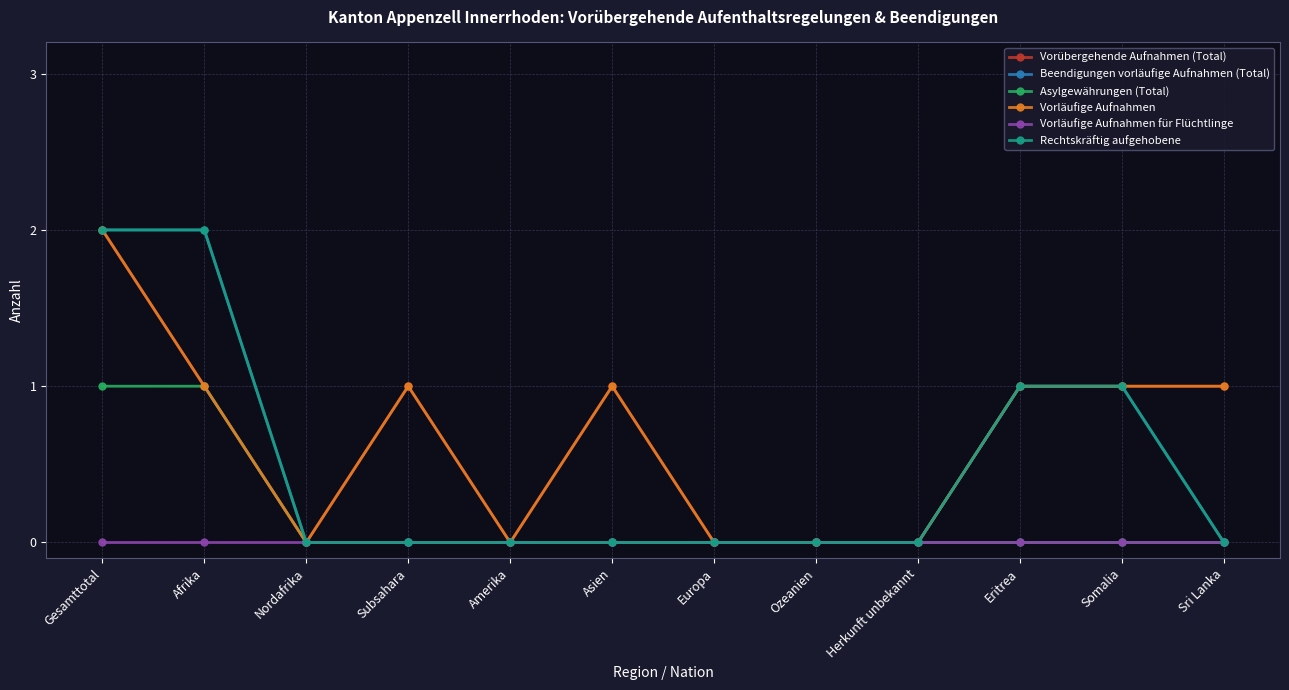

Is this an area chart (filled region under the line)?

No